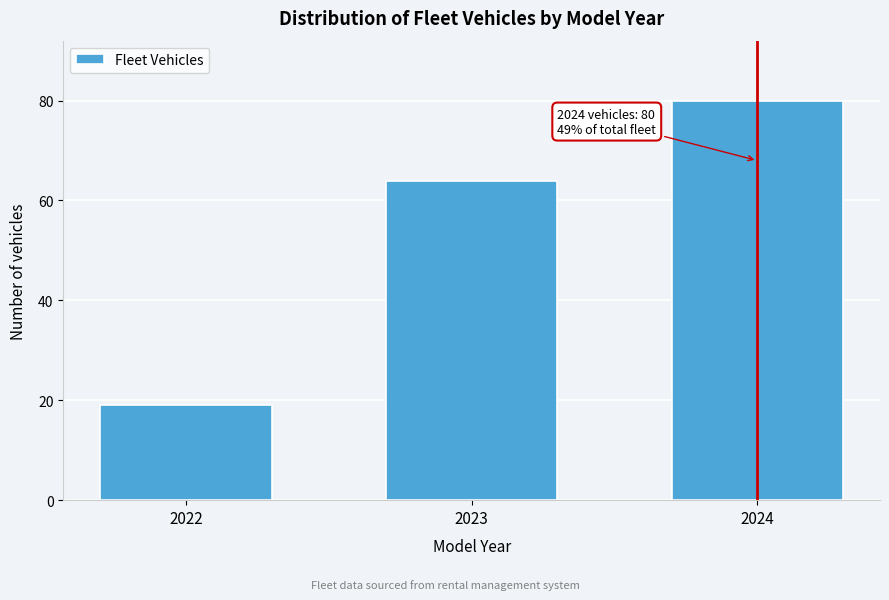

Reading left to right, transcribe all the data shown in this chart.

2022=19	2023=64	2024=80